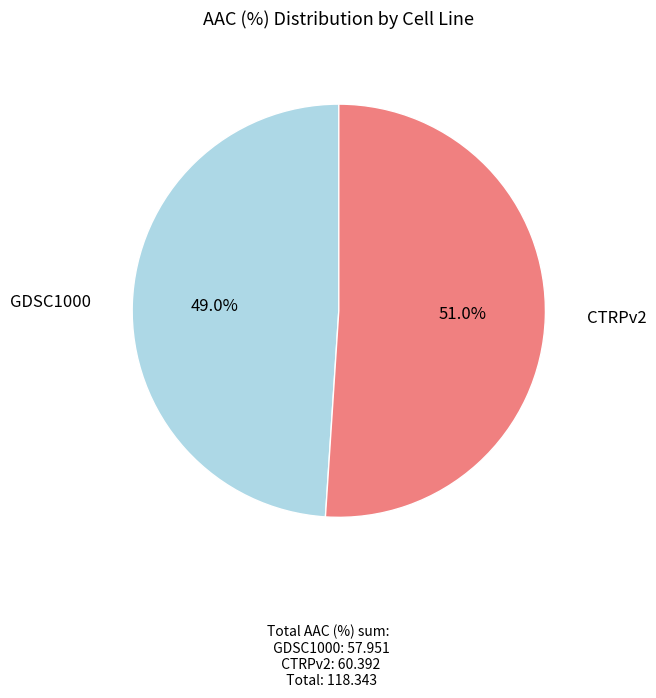

What portion of the pie excludes GDSC1000?

51.0%